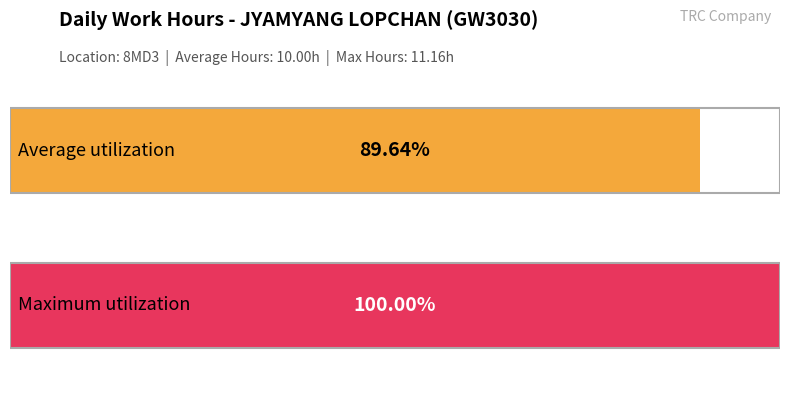

What is the maximum value shown in the chart?

11.2